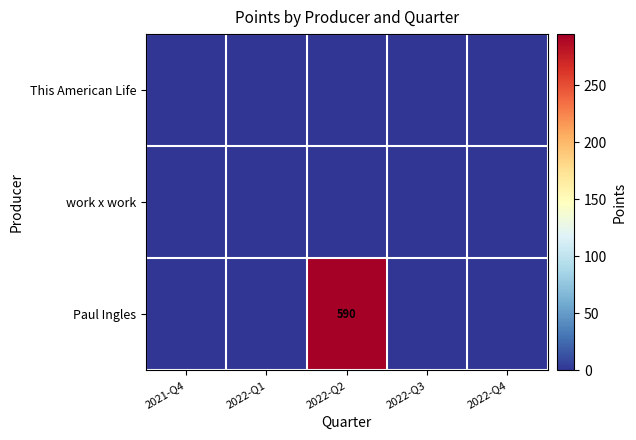

The Paul Ingles series shows 590 at 2022-Q2. True or false?

True